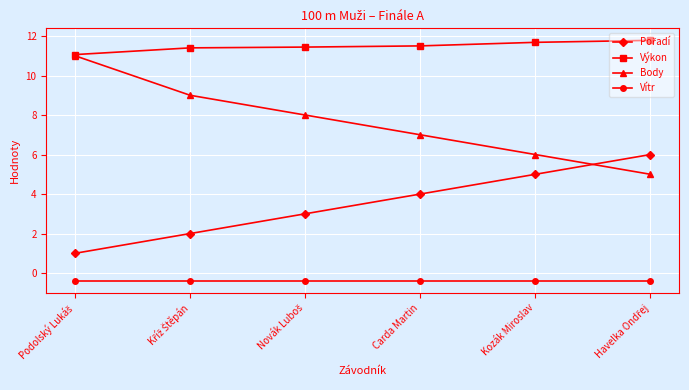

Which series has the largest total across all categories?

Výkon